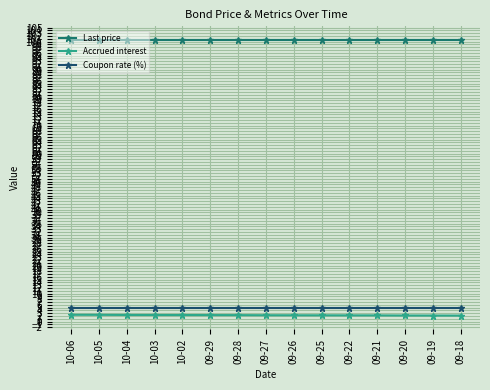

Is it true that Coupon rate (%) equals 8.6 at 09-22?

False